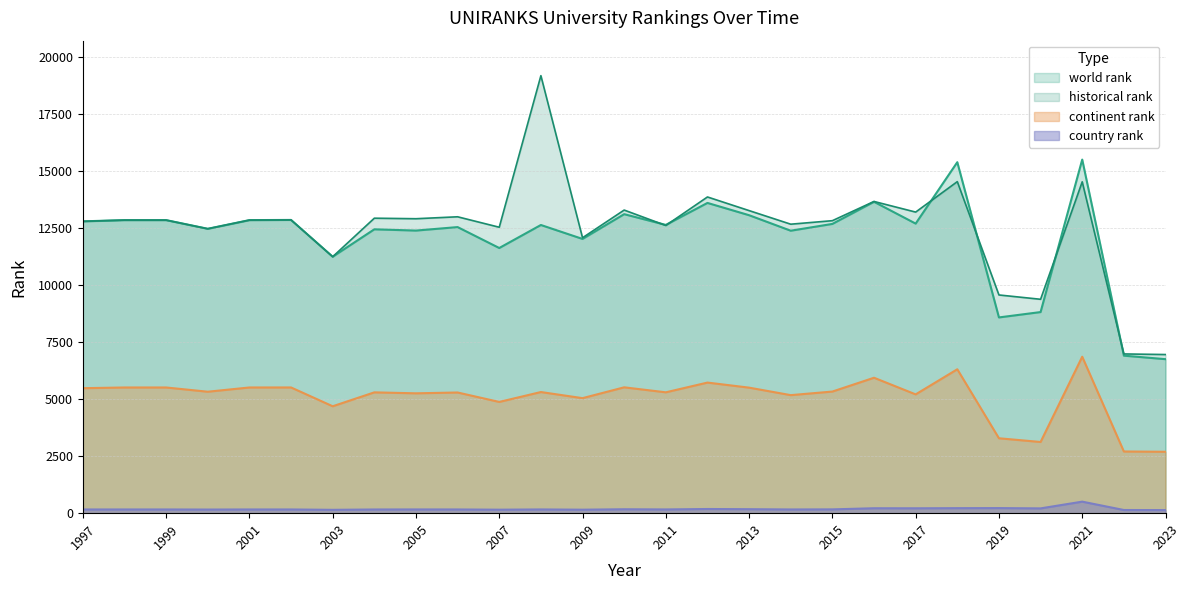

How many values in the country rank series exceed 163?

13